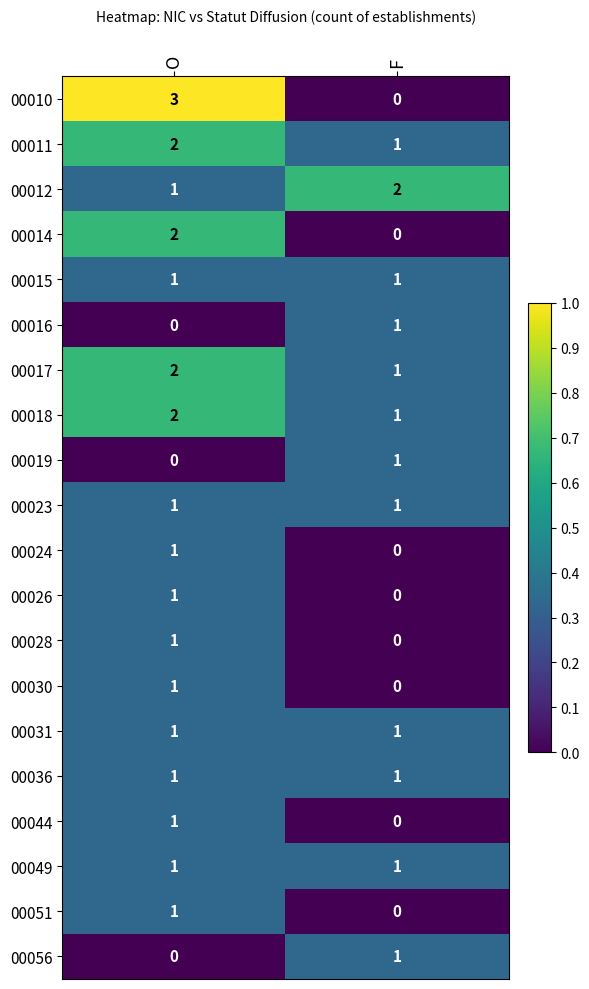

What is the greatest value displayed?

3